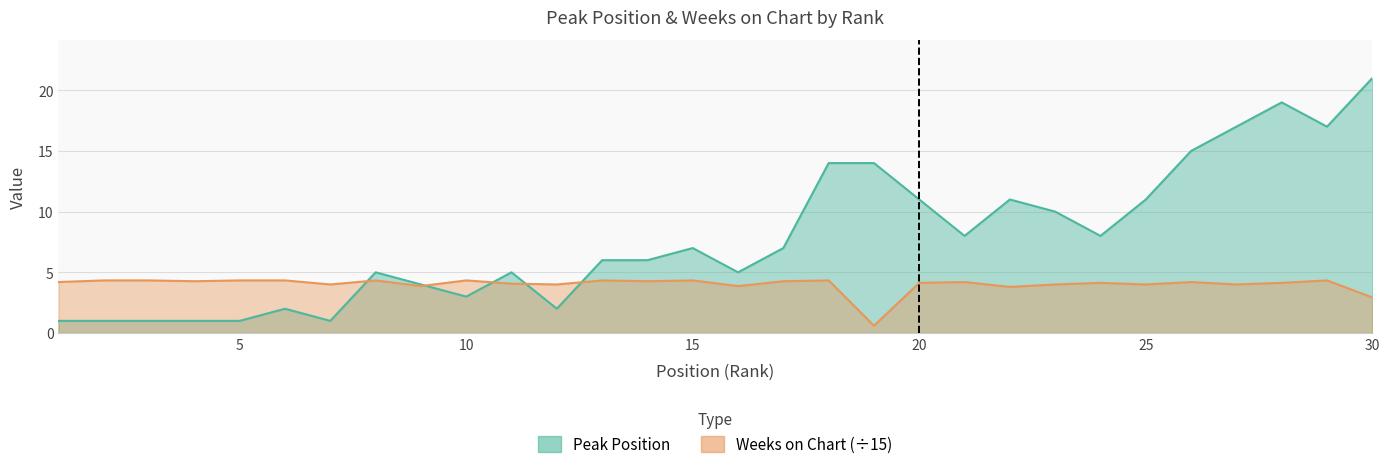

What is the maximum value shown in the chart?

21.0